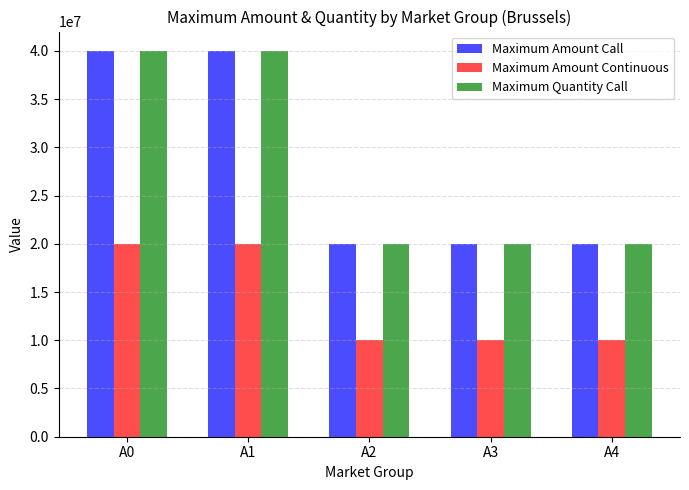

What is the value of the Maximum Amount Call bar at the 5th from the left?

19999999